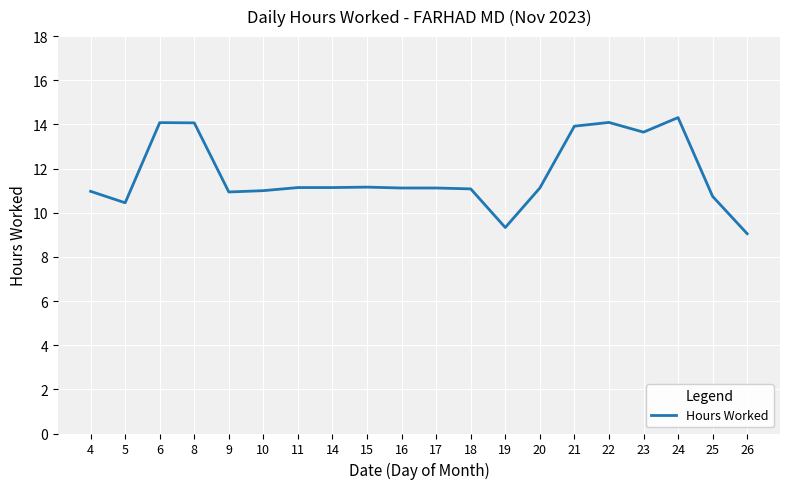

What is the greatest value displayed?

14.3